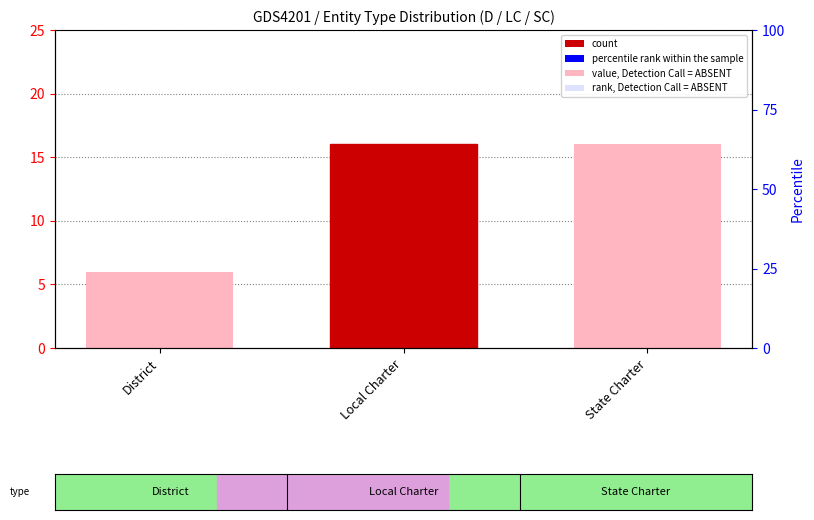

Is it true that the value at District is 9?

False